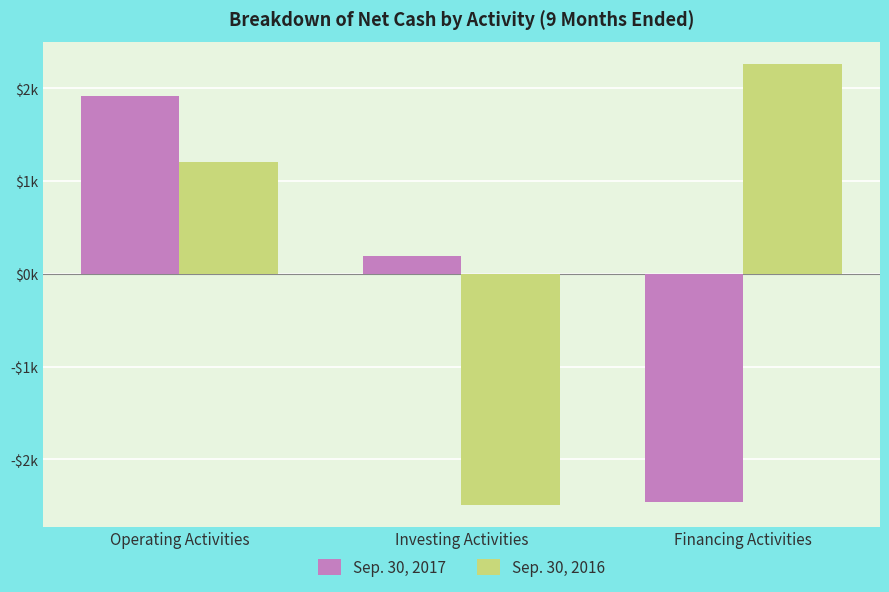

What is the difference between the maximum and minimum values in the Sep. 30, 2016 series?

4750